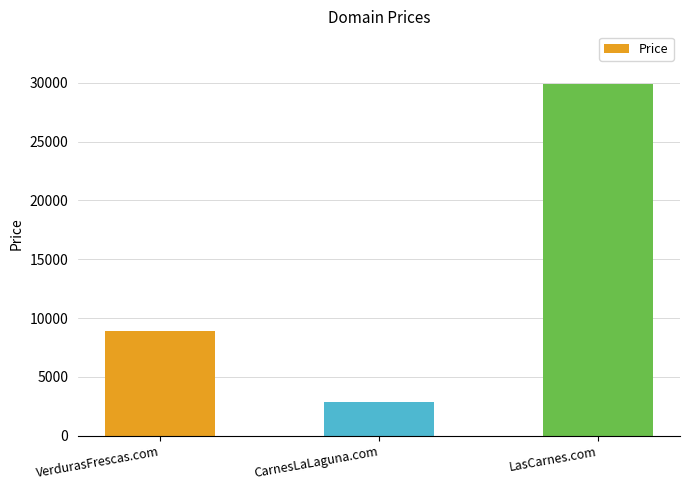

List the labels in order of value, smallest first.

CarnesLaLaguna.com, VerdurasFrescas.com, LasCarnes.com